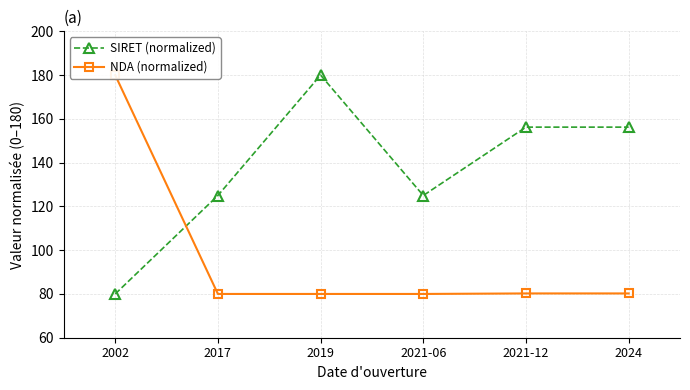

What are all the series names shown in the legend?

SIRET (normalized), NDA (normalized)